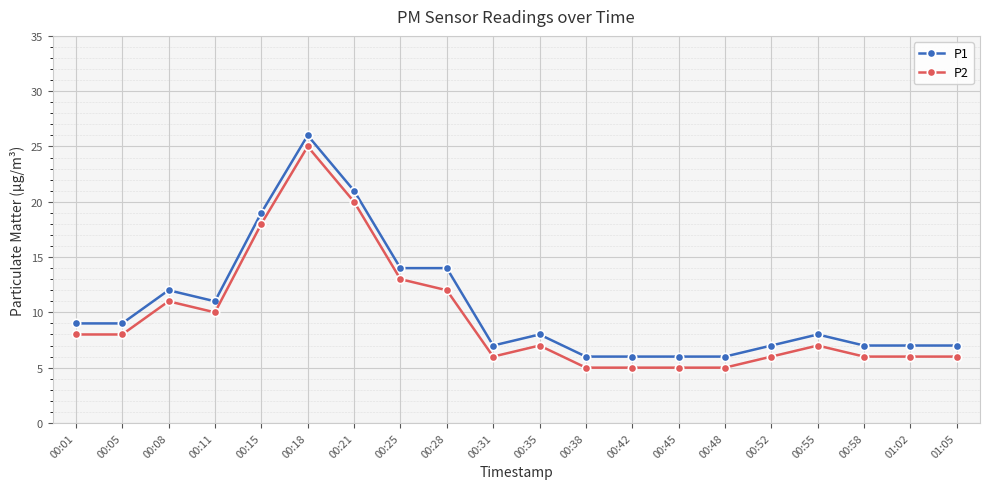

True or false: P1 has more than 0 points higher than both neighbors.

True